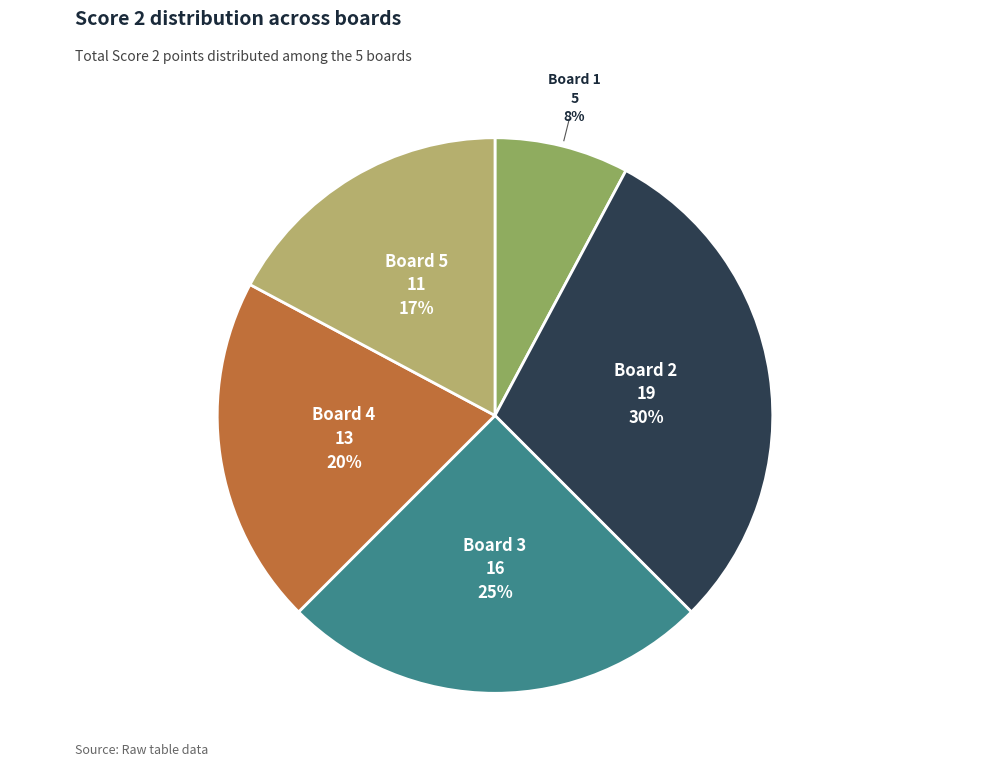

Does any single category account for the majority?

No